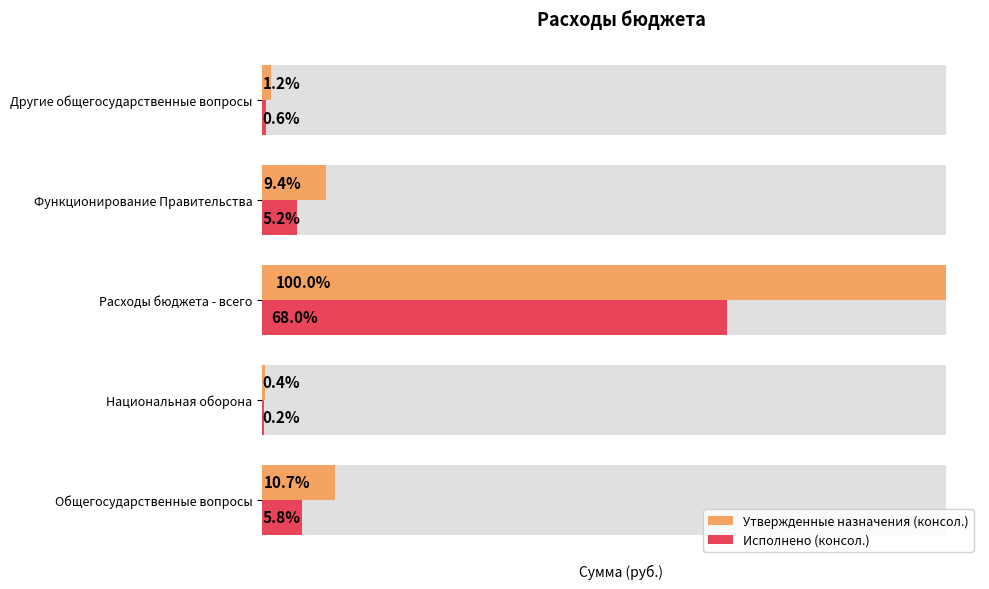

Reading right to left, transcribe all the data shown in this chart.

Утвержденные назначения (консол.): 1684500.0	12668400.0	135456607.4	510900.0	14427900.0
Исполнено (консол.): 822451.7	7001968.7	92064043.6	288055.9	7824420.4